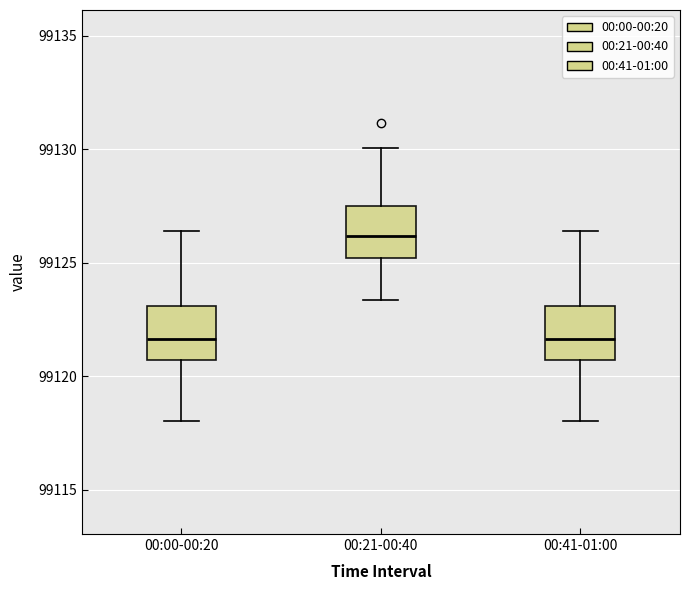

Where is the lower edge of the box for 00:21-00:40 on the y-axis? The values are not printed on the chart, so give them approximately, as read against the axis.

99125.0